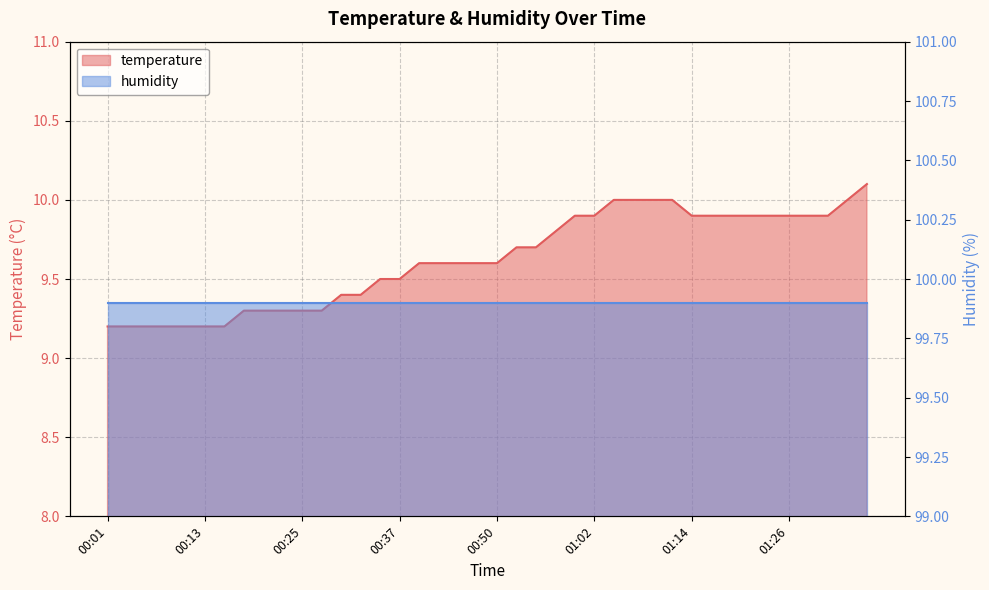

At which label is the value closest to 9?

00:01